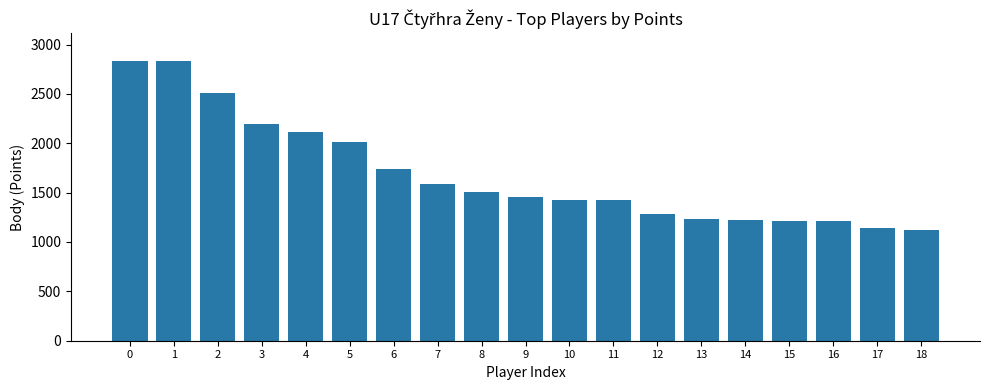

What is the greatest value displayed?

2832